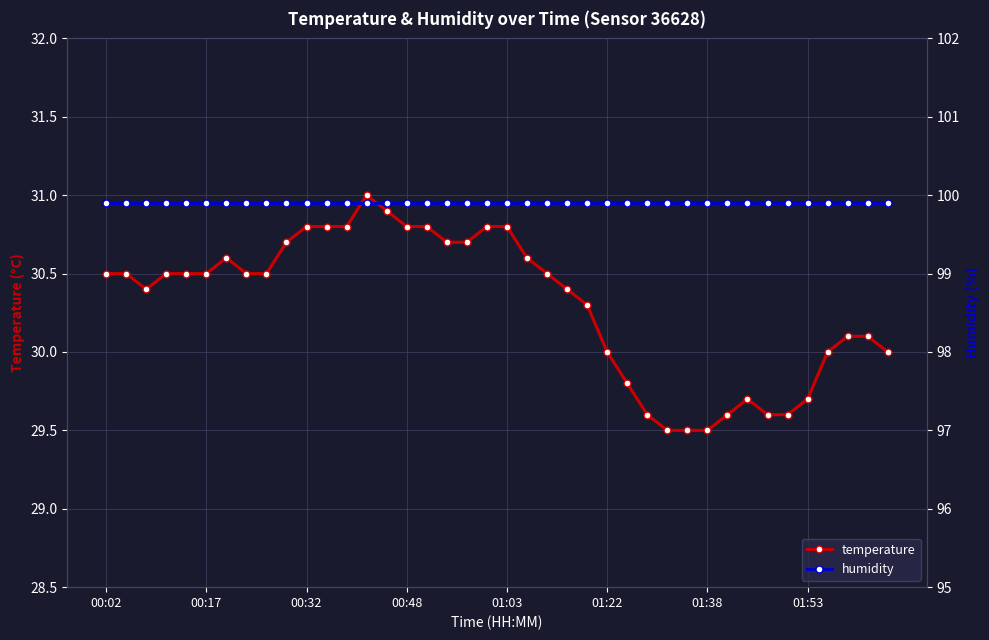

True or false: humidity has a value of 23.8 at 39.

False